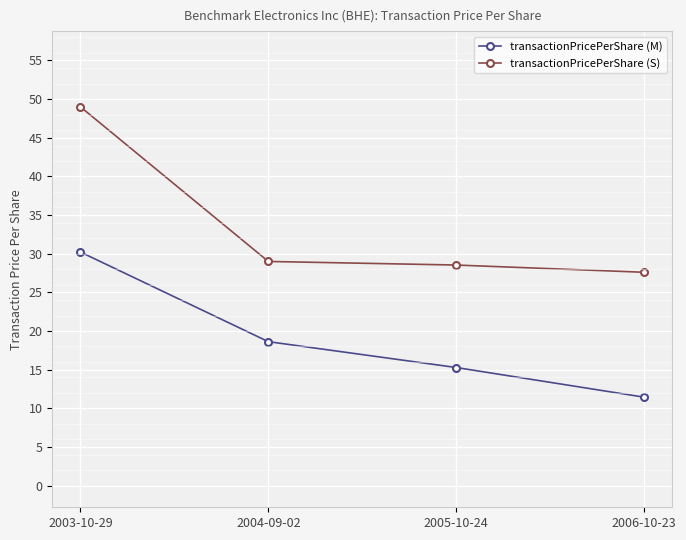

What is the label of the 4th point from the right?

2003-10-29